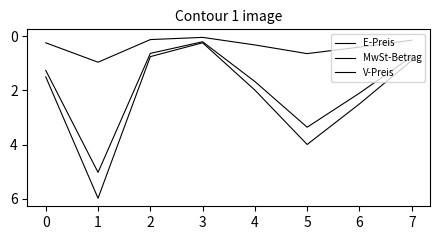

At which category is the sum across all series the highest?

1